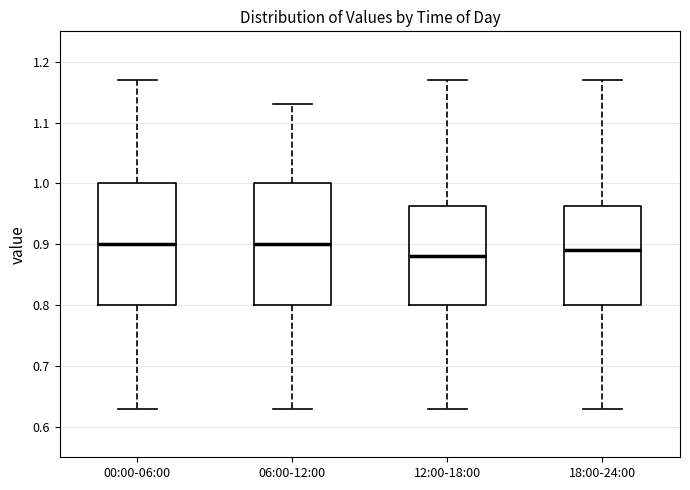

Where does the lower whisker of the box for 18:00-24:00 end on the y-axis? The values are not printed on the chart, so give them approximately, as read against the axis.

0.63